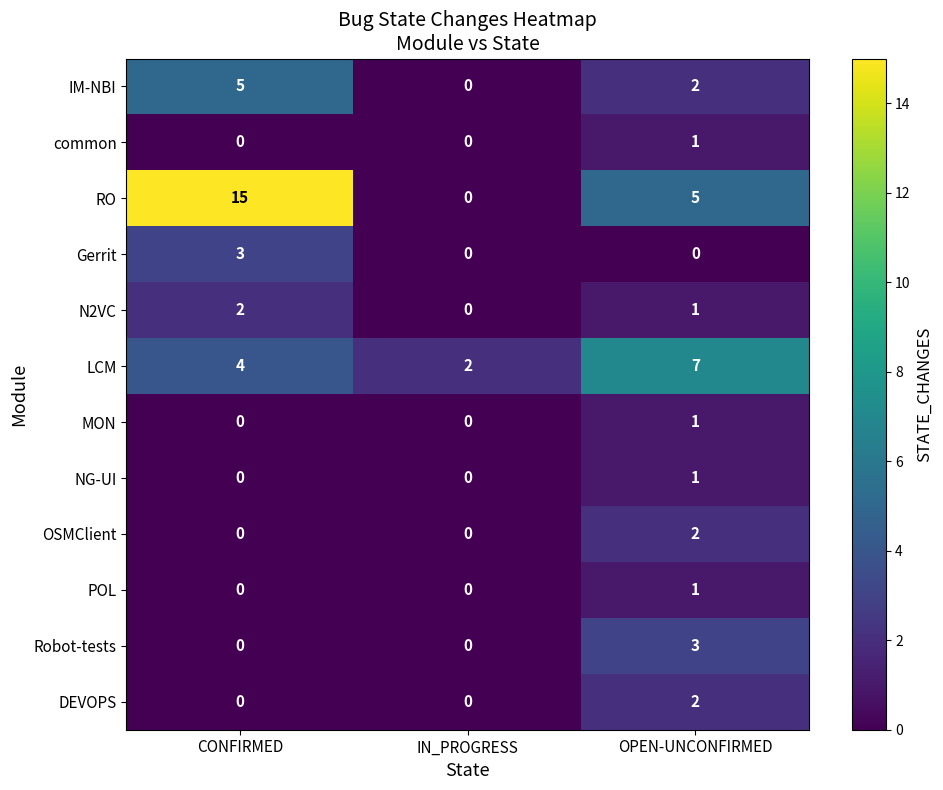

What is the difference between the RO values at CONFIRMED and IN_PROGRESS?

15